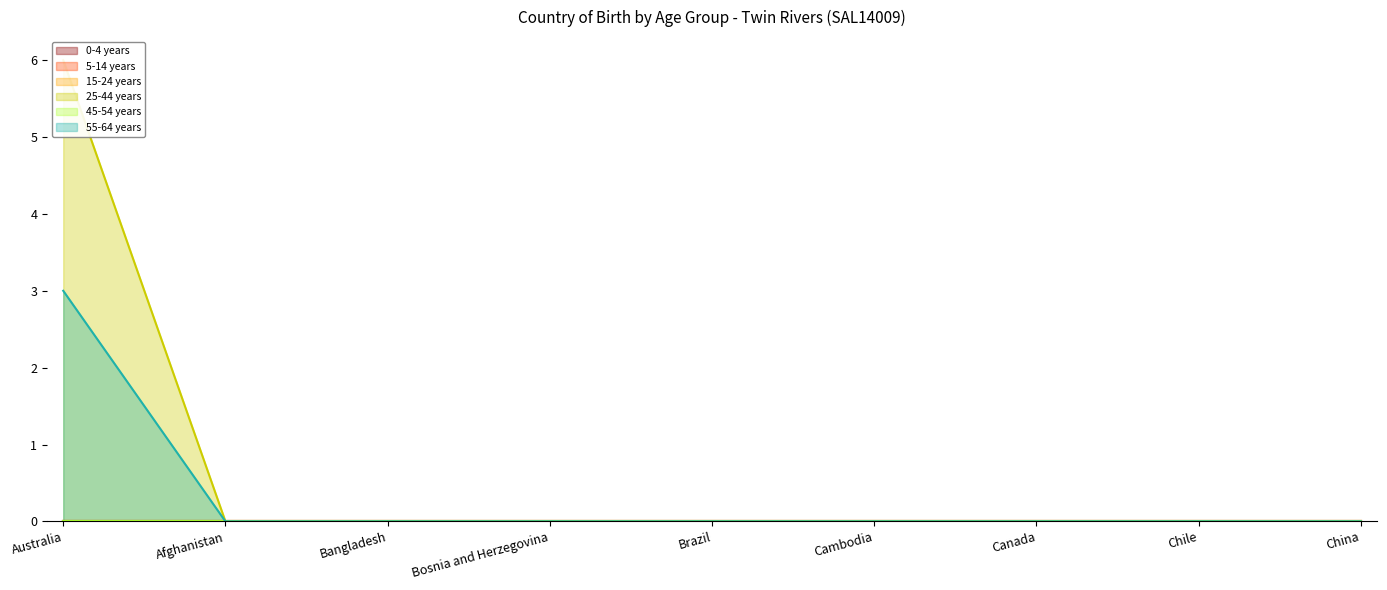

What position from the right is Bangladesh?

7